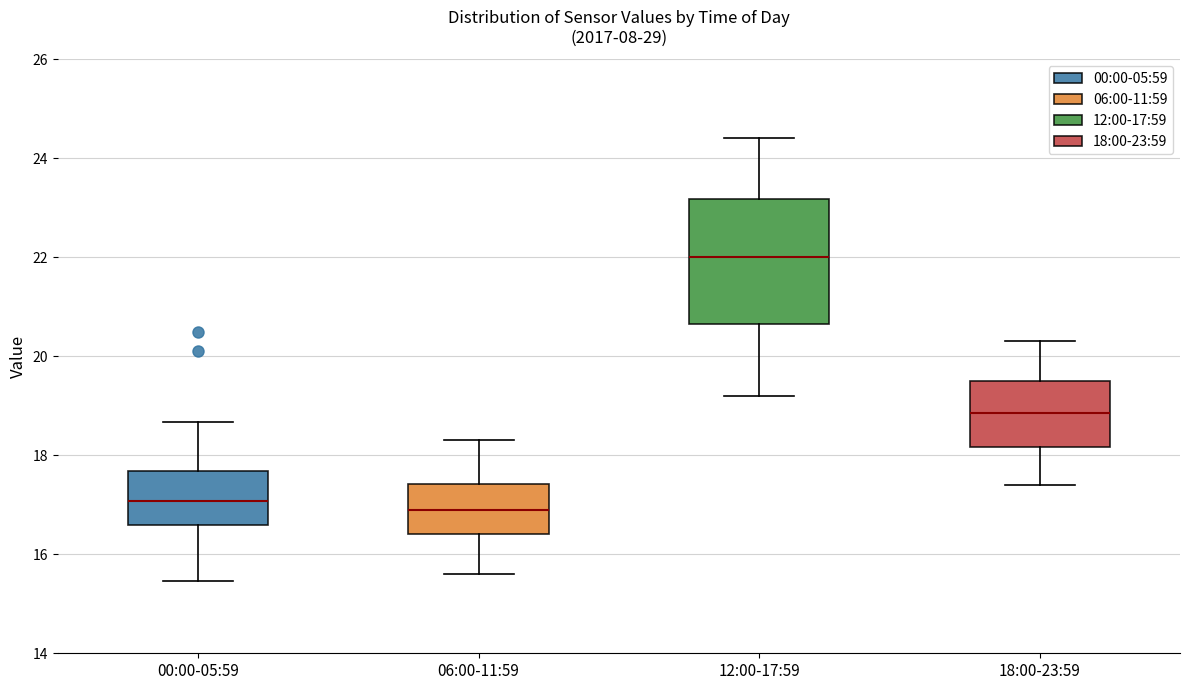

Where is the lower edge of the box for 18:00-23:59 on the y-axis? The values are not printed on the chart, so give them approximately, as read against the axis.

18.2